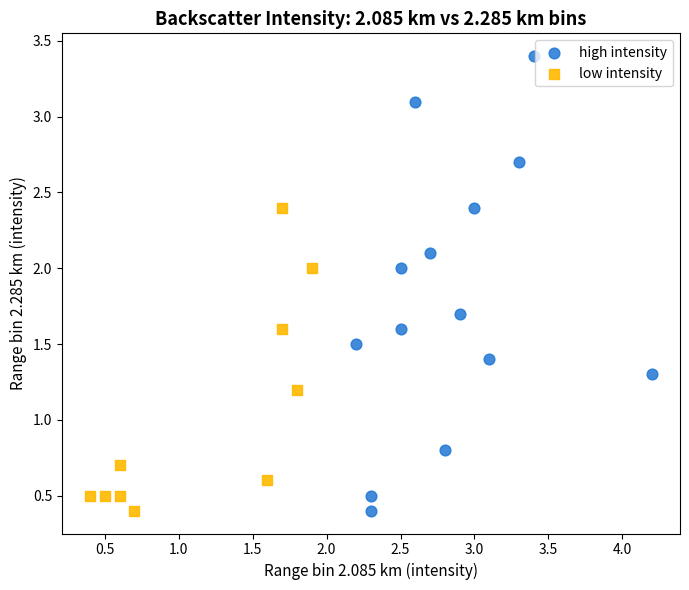

Which series has the widest spread of Y values?

high intensity